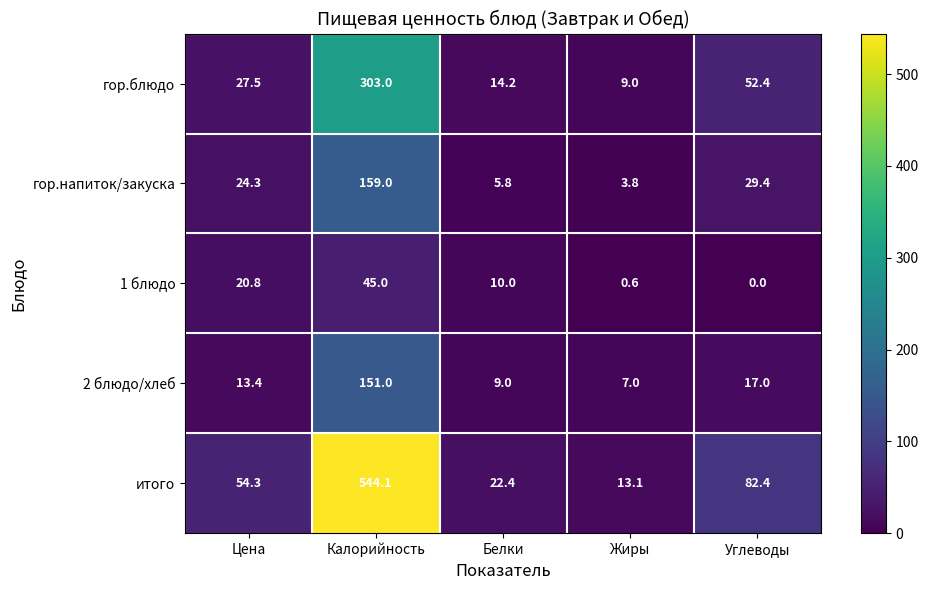

True or false: гор.напиток/закуска has a value of 12.1 at Цена.

False